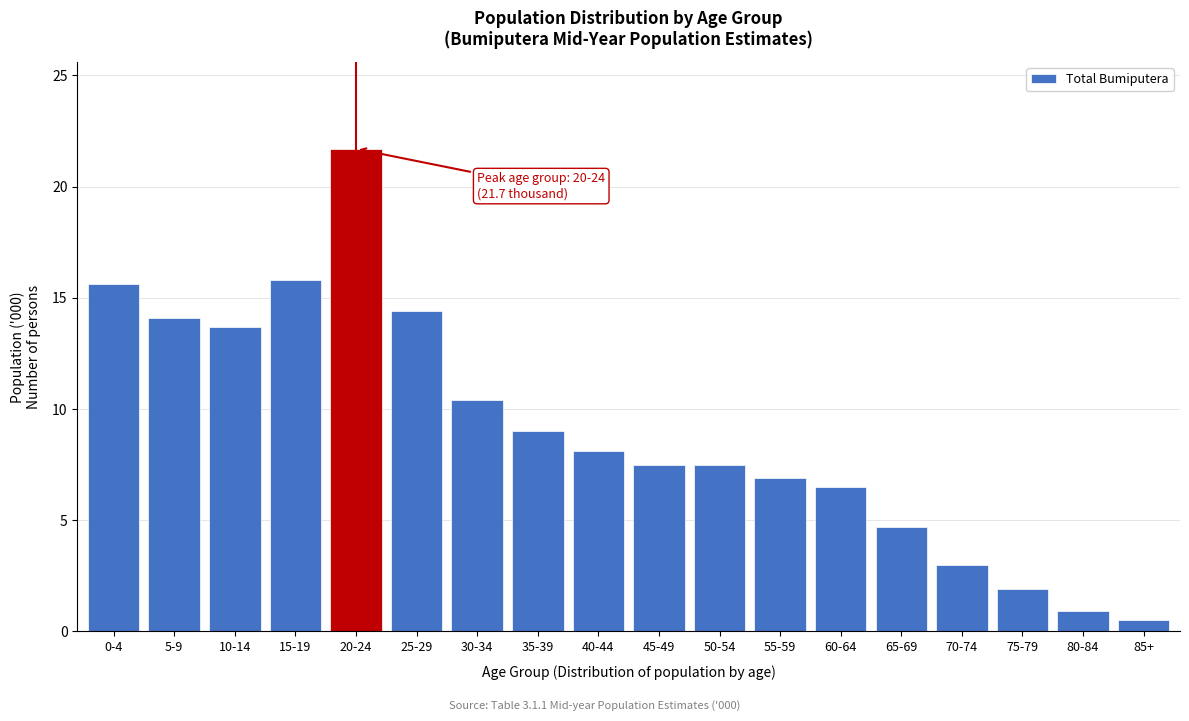

Reading left to right, transcribe all the data shown in this chart.

15.6	14.1	13.7	15.8	21.7	14.4	10.4	9.0	8.1	7.5	7.5	6.9	6.5	4.7	3.0	1.9	0.9	0.5